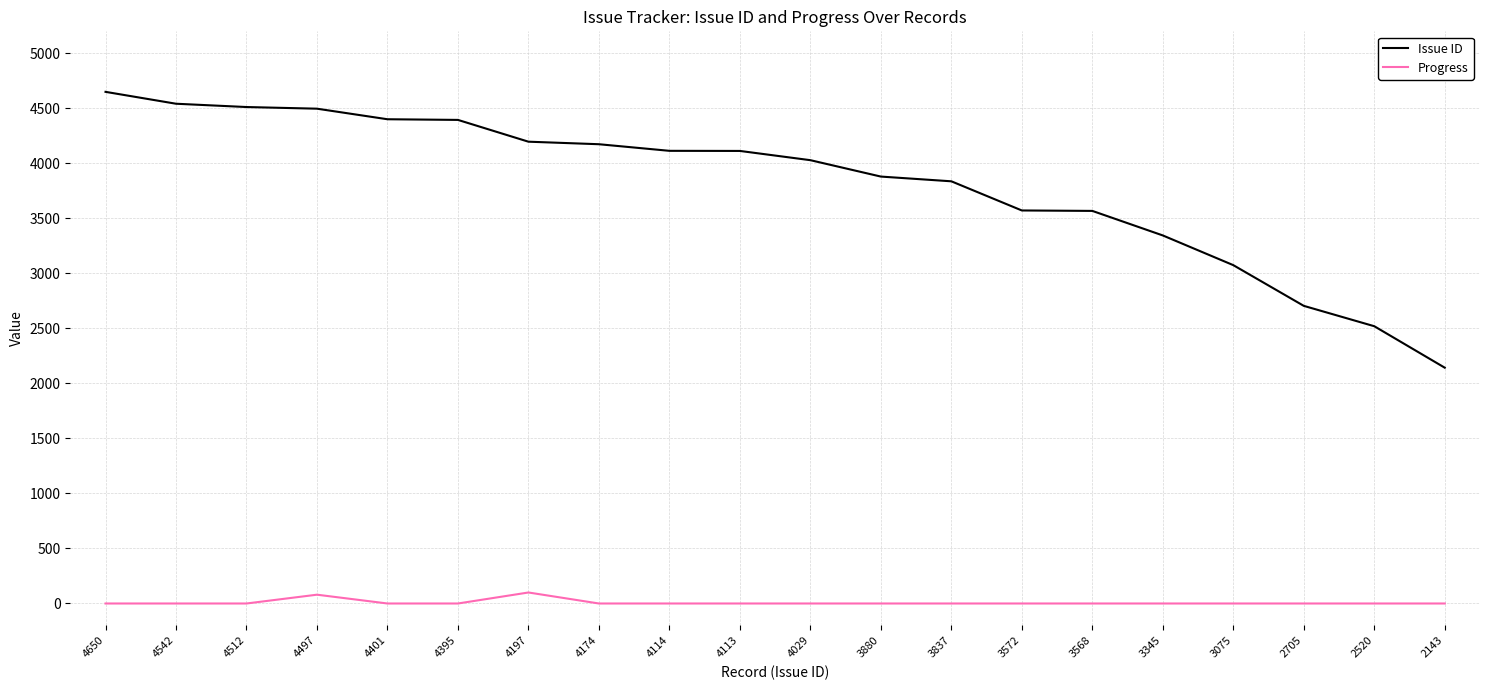

What is the sum of the Progress values at 4197 and 4029?

100